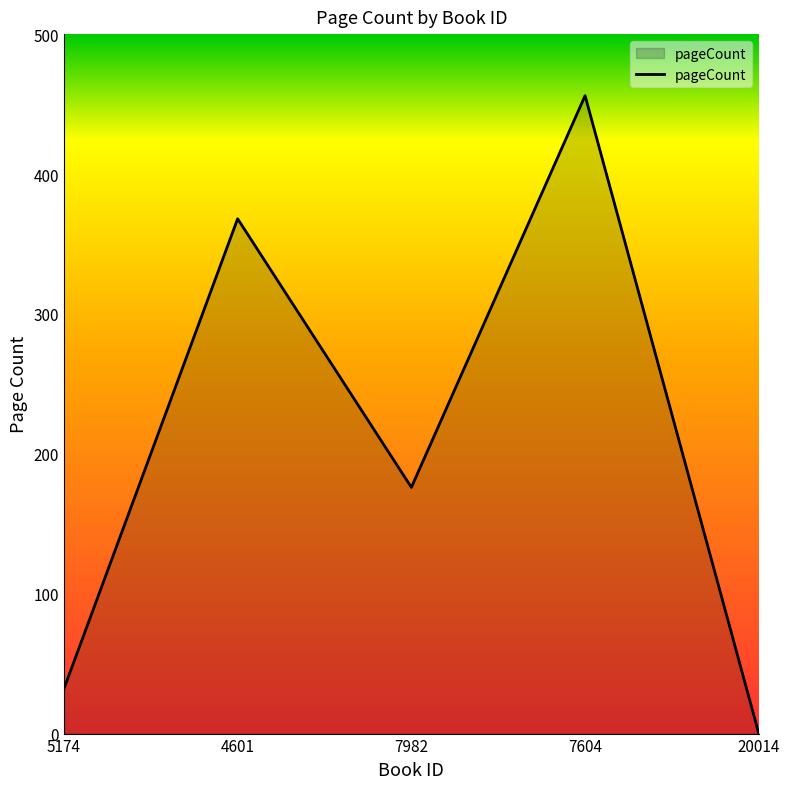

How many positive values are there?

4